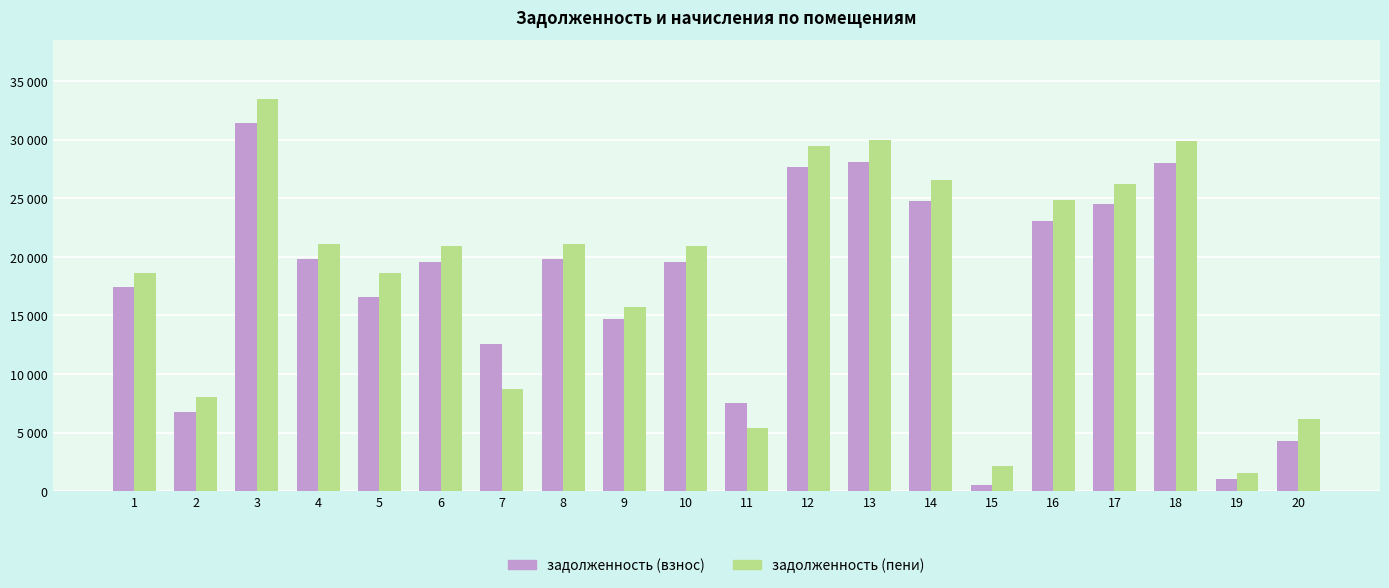

Which category has the highest value in the задолженность (пени) series?

3